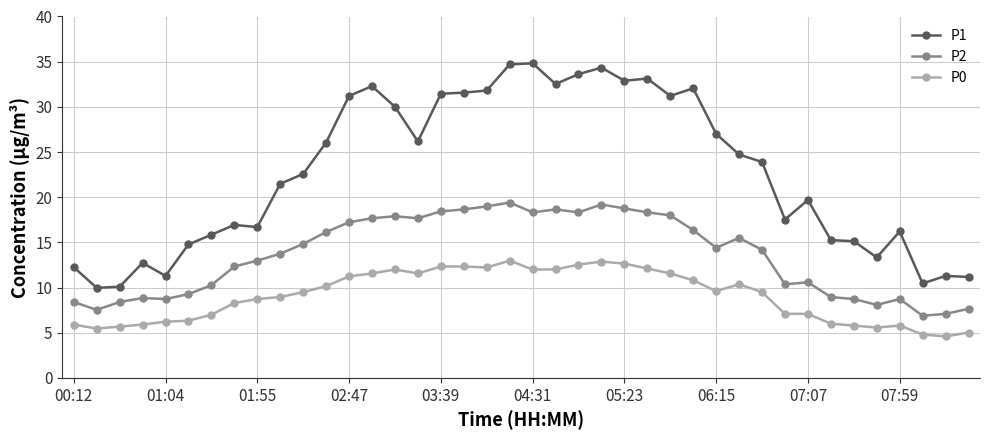

What is the sum of all P2 values?

544.4